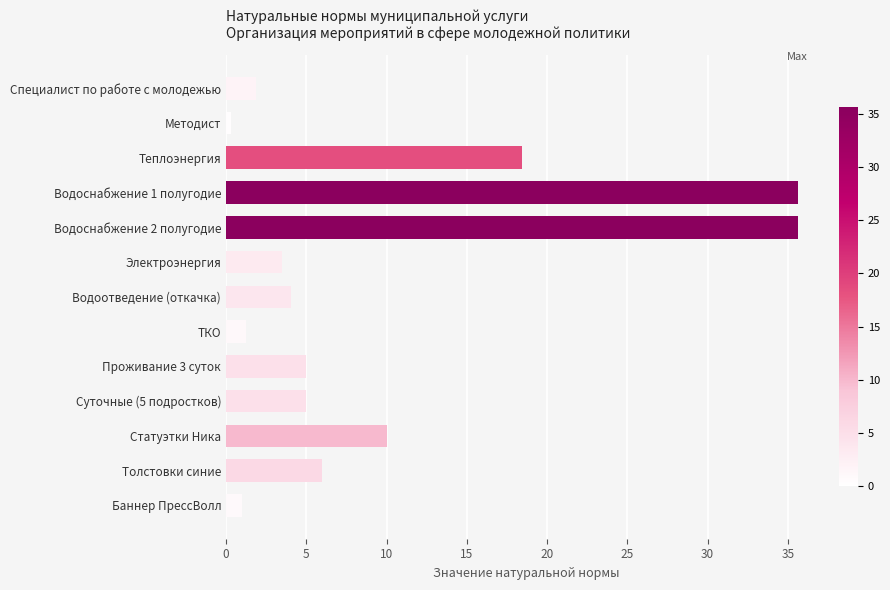

What is the sum of all values?

127.6